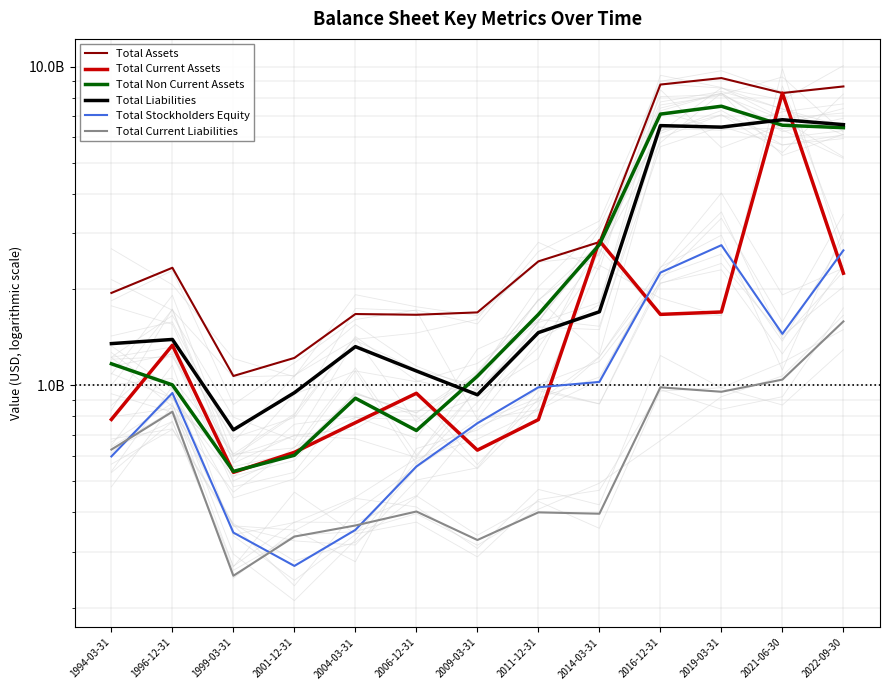

True or false: Total Non Current Assets and Total Liabilities cross at least once.

True